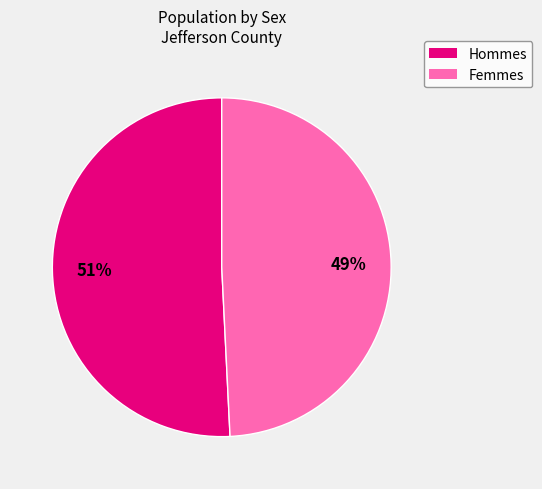

To the nearest percent, what is the difference between the largest and smallest slice percentages?

2%